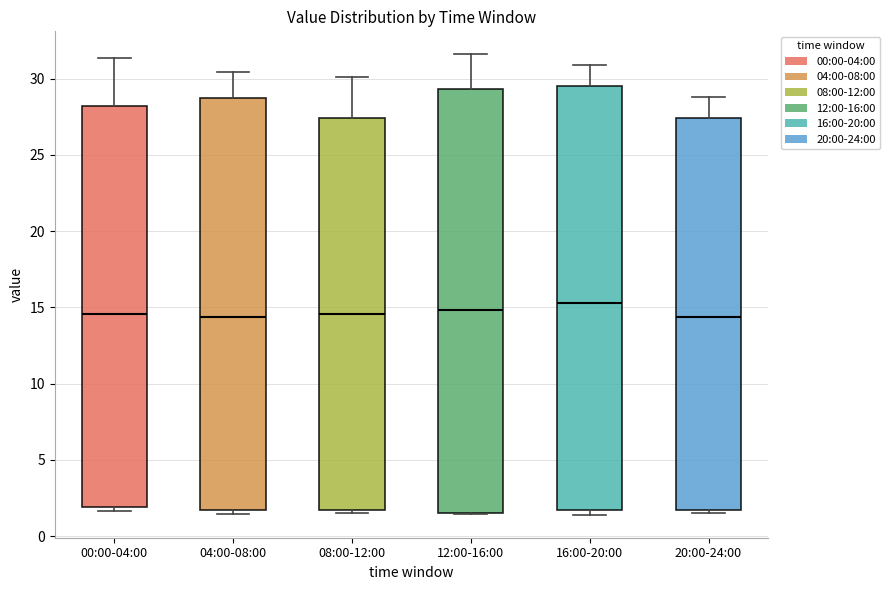

Reading left to right, read every box against the y-axis: the position of its median line, the range the box covers, and the ends of its whiskers. The values are not printed on the chart, so give them approximately, as read against the axis.

00:00-04:00: median 14.5, box 2.0 to 28.0, whiskers 1.5 to 31.5
04:00-08:00: median 14.5, box 1.5 to 28.5, whiskers 1.5 (just below the box's lower edge) to 30.5
08:00-12:00: median 14.5, box 1.5 to 27.5, whiskers 1.5 (just below the box's lower edge) to 30.0
12:00-16:00: median 15.0, box 1.5 to 29.5, whiskers 1.5 to 31.5
16:00-20:00: median 15.5, box 1.5 to 29.5, whiskers 1.5 (just below the box's lower edge) to 31.0
20:00-24:00: median 14.5, box 1.5 to 27.5, whiskers 1.5 (just below the box's lower edge) to 29.0